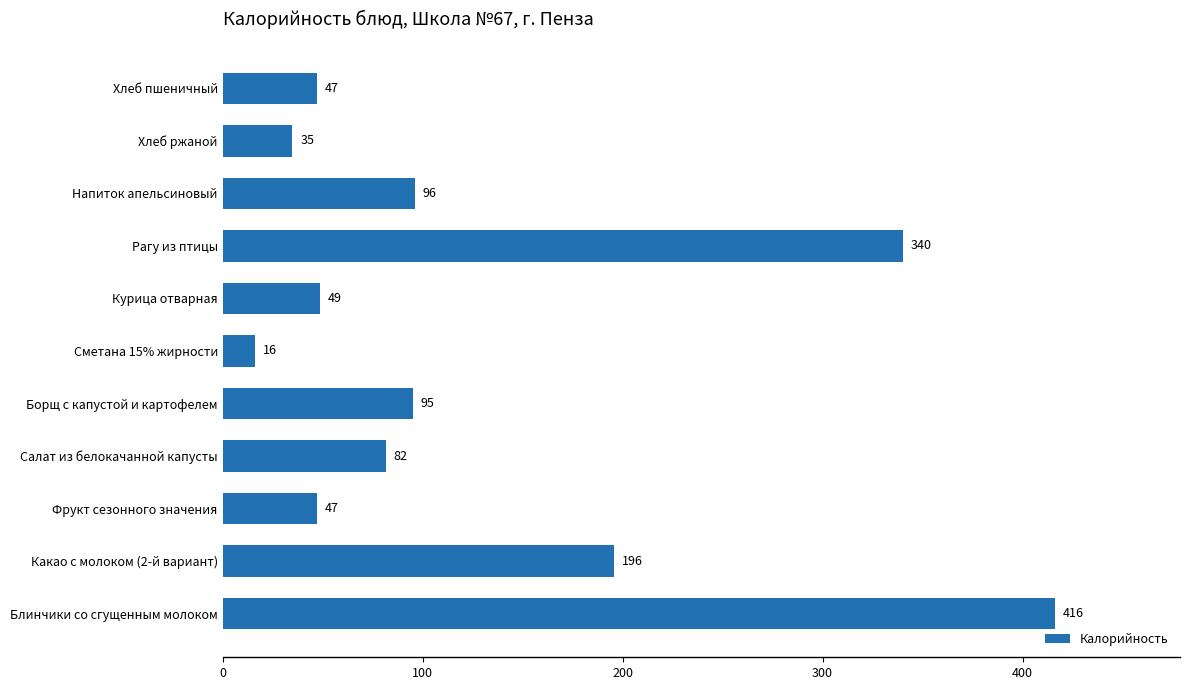

True or false: the data shows 96.0 at Напиток апельсиновый.

True